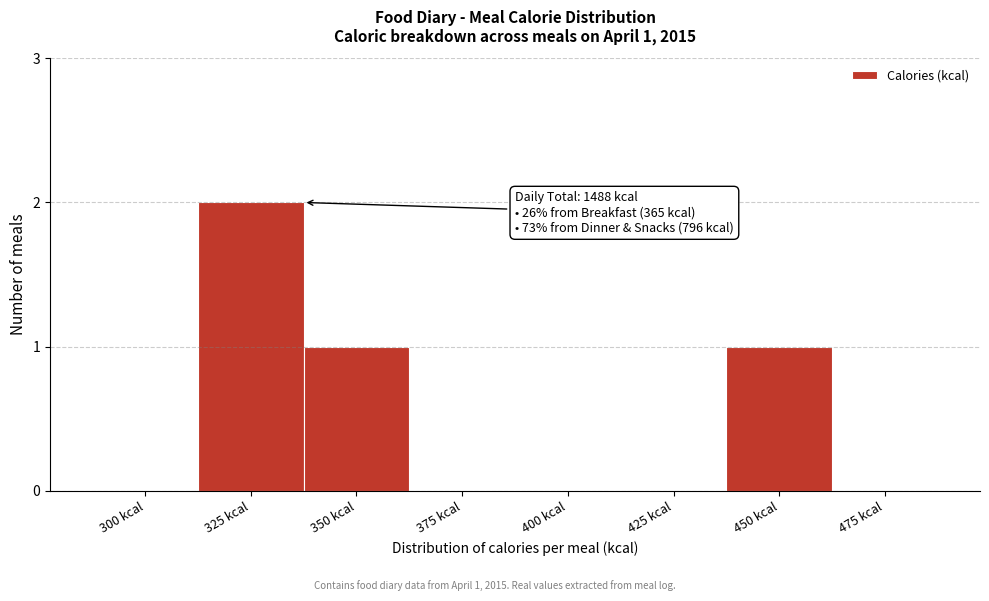

Reading left to right, transcribe all the data shown in this chart.

300 kcal=0	325 kcal=2	350 kcal=1	375 kcal=0	400 kcal=0	425 kcal=0	450 kcal=1	475 kcal=0